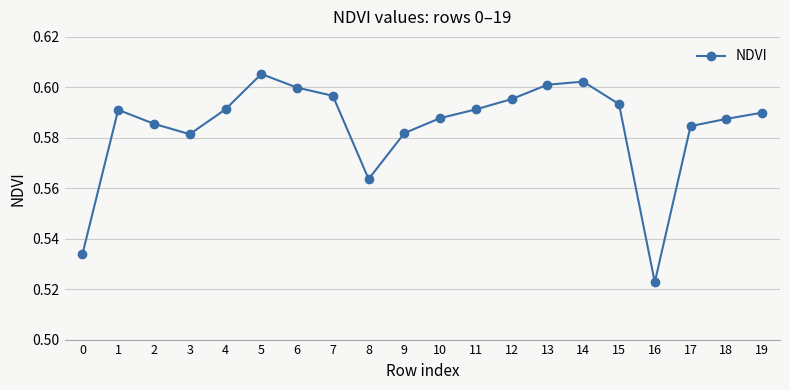

What is the difference between the maximum and minimum values?

0.1